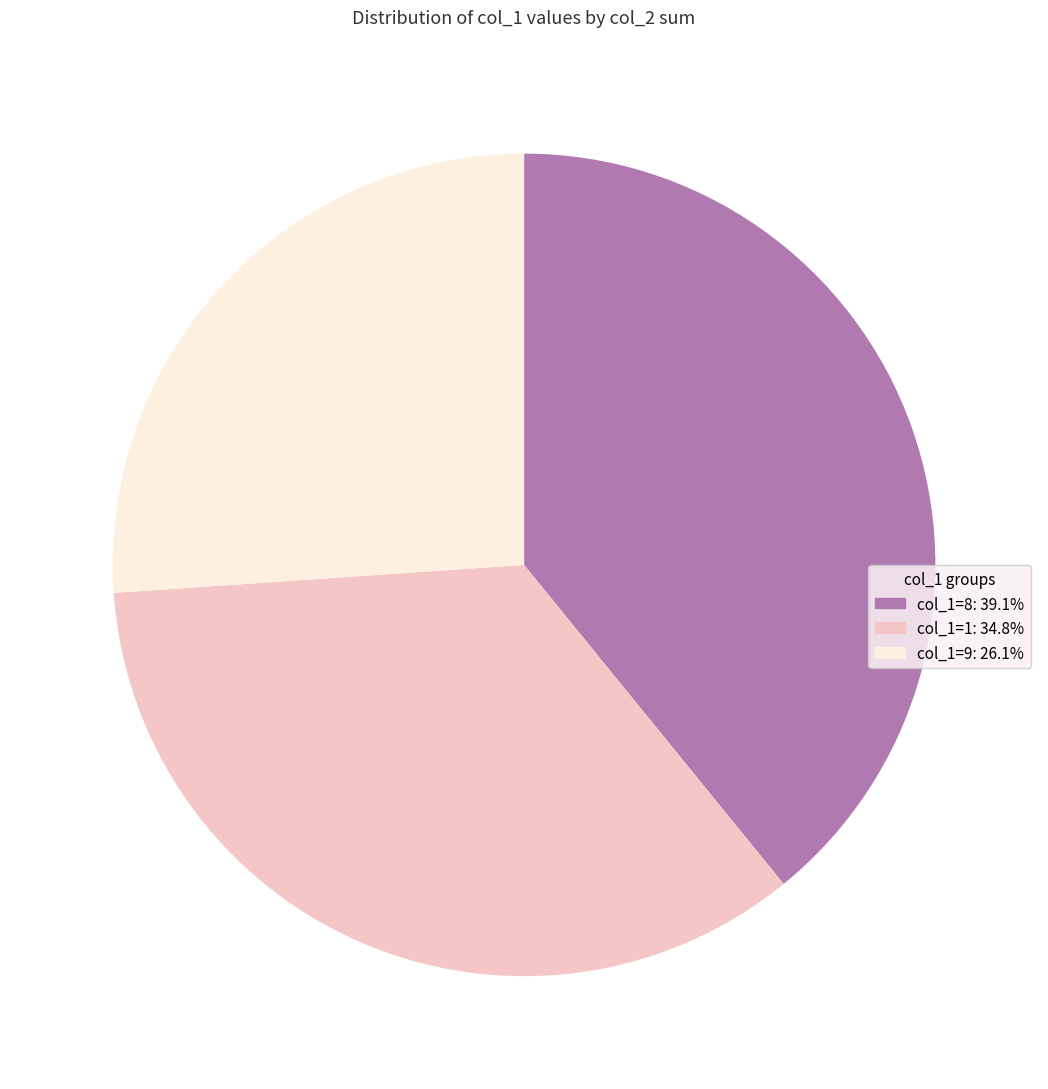

Approximately how many times larger is the value at col_1=1: 34.8% compared to col_1=9: 26.1%?

1.3